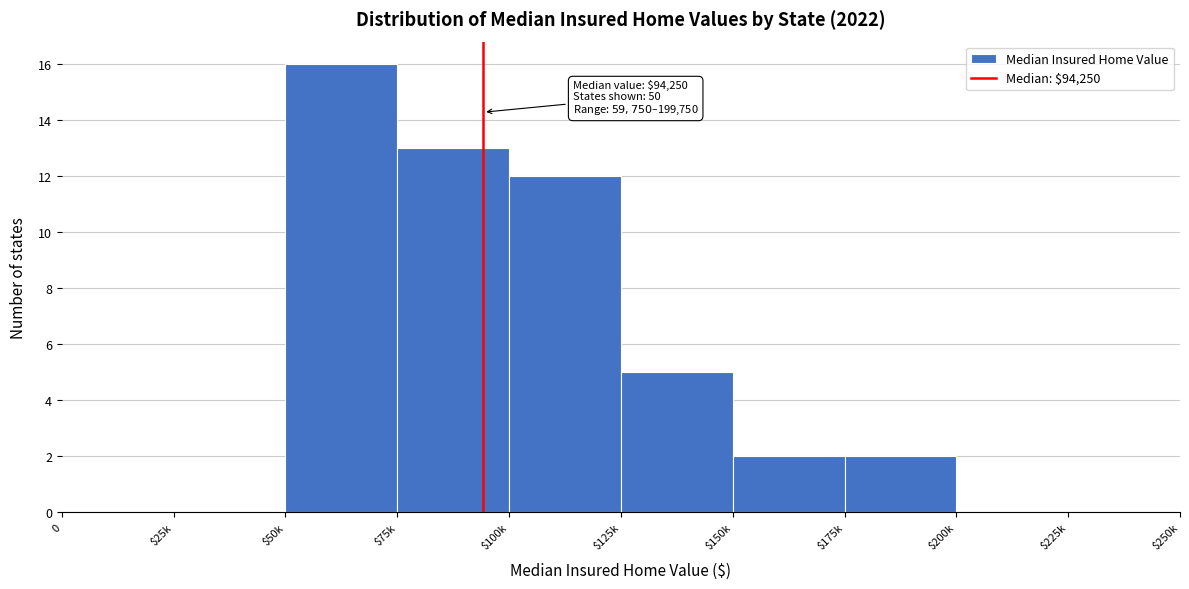

What is the maximum value shown in the chart?

16